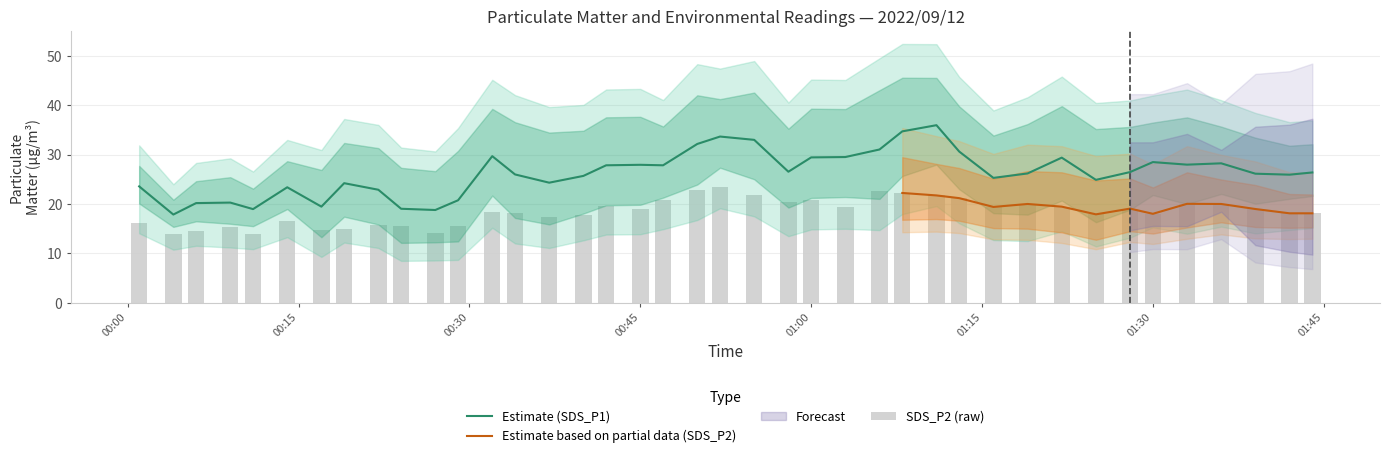

What is the maximum value for Estimate (SDS_P1)?

36.0